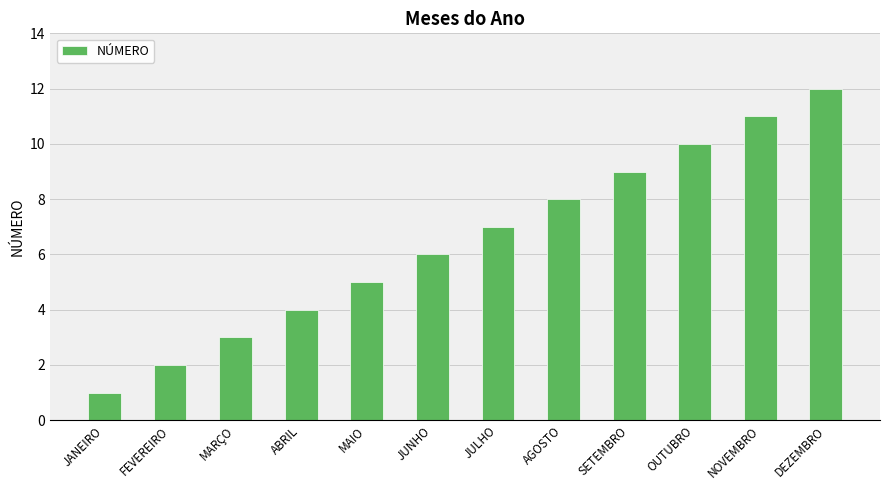

What is the maximum value shown in the chart?

12